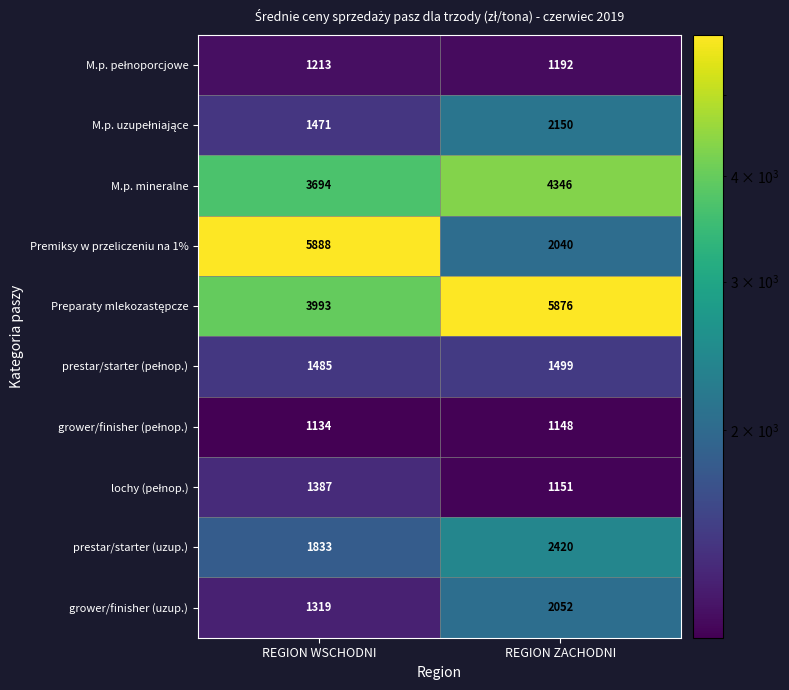

What is the greatest value displayed?

5888